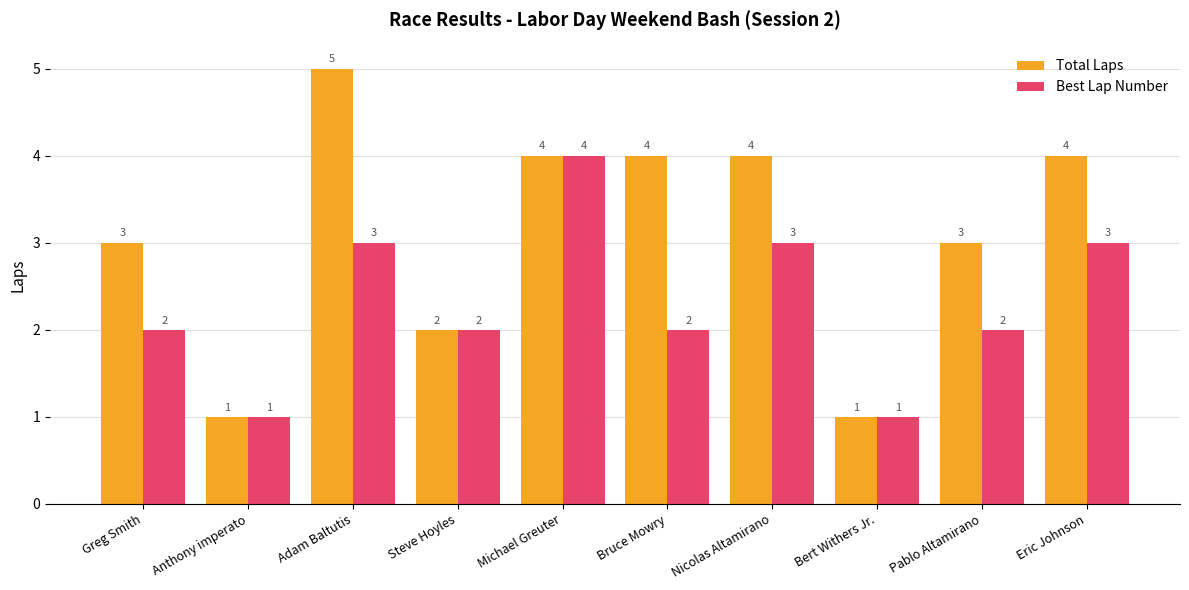

At which category does the chart reach its peak across all series?

Adam Baltutis